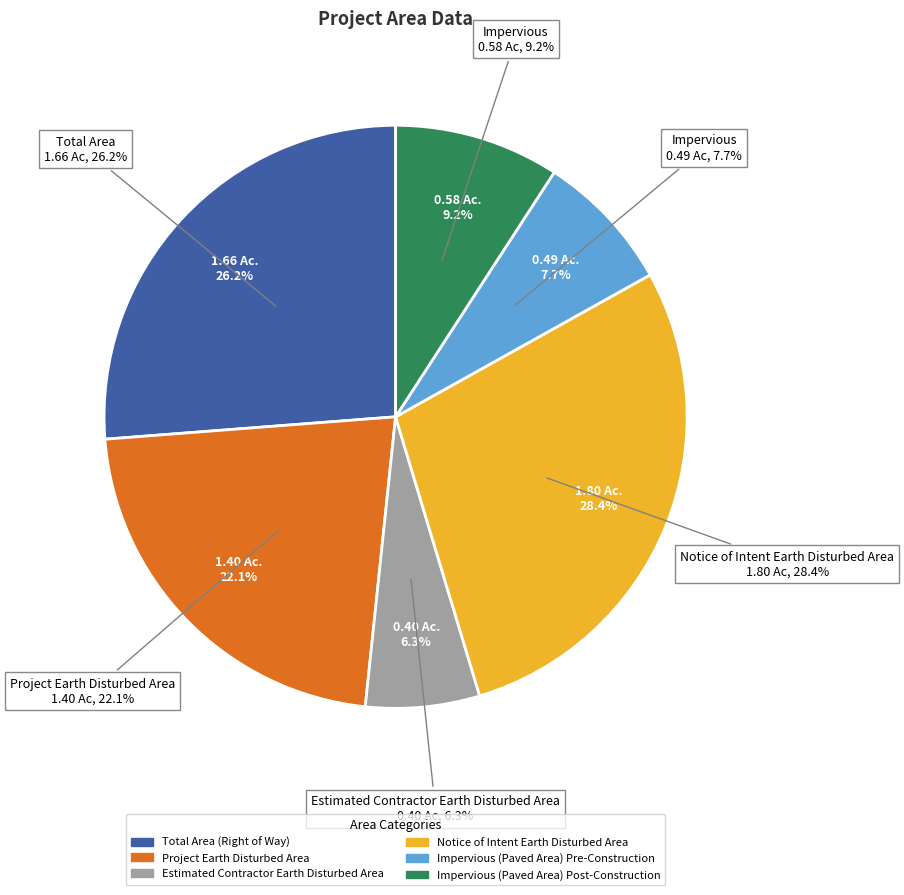

Does Impervious (Paved Area) Pre-Construction account for over 50% of the chart?

No